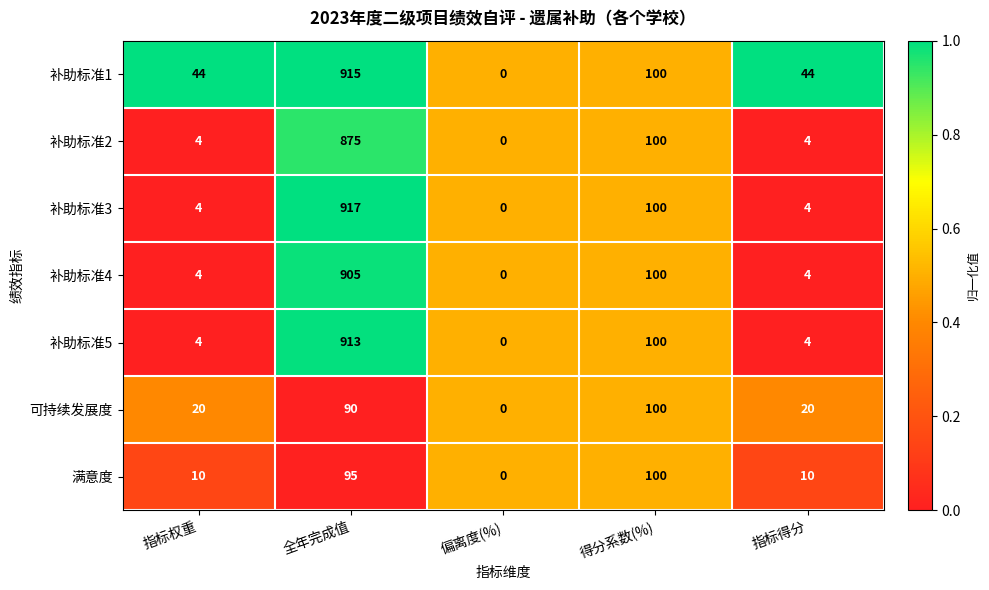

What is the sum of the 满意度 values at 偏离度(%) and 指标得分?

10